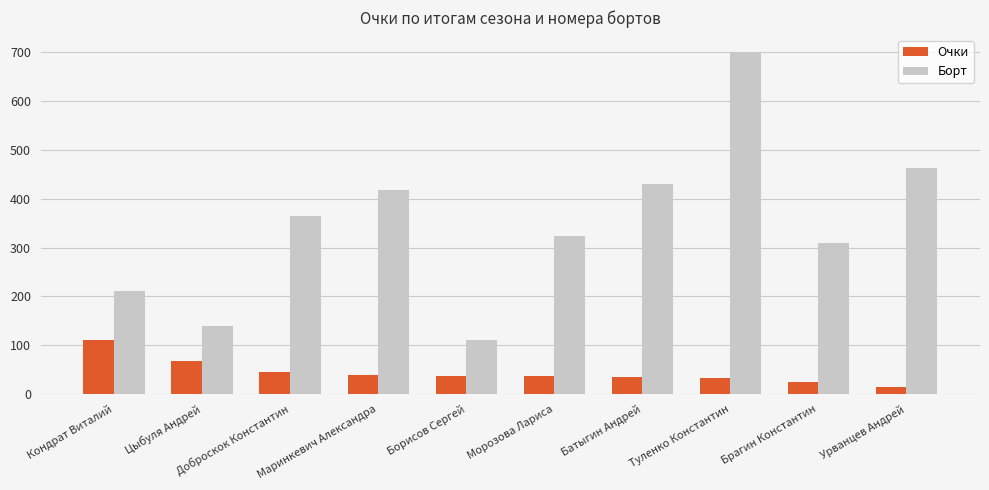

What position from the left is Брагин Константин?

9